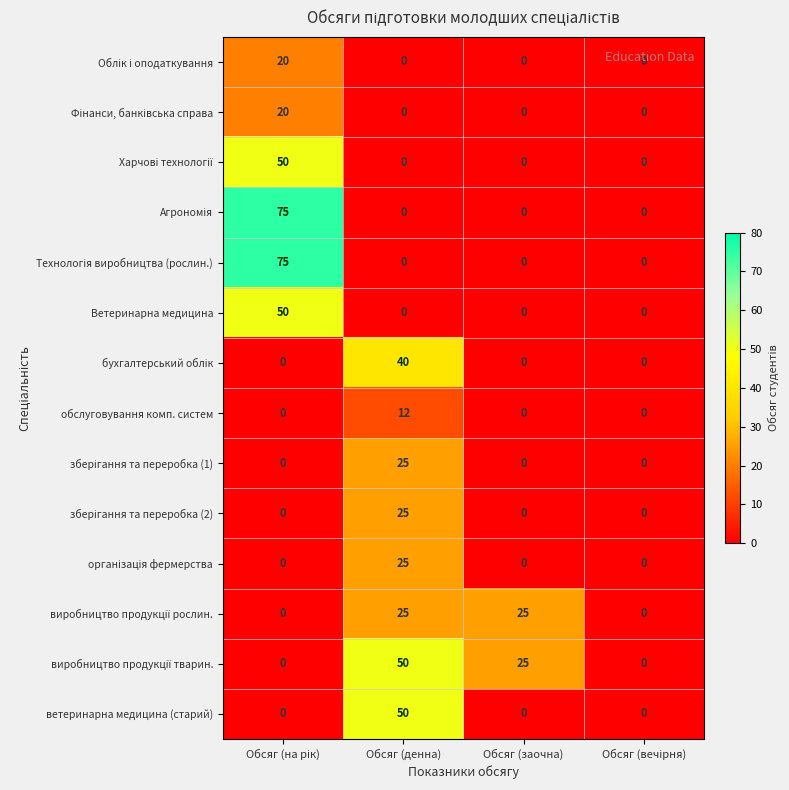

What is the spread (max minus min) of values at Обсяг (заочна)?

25